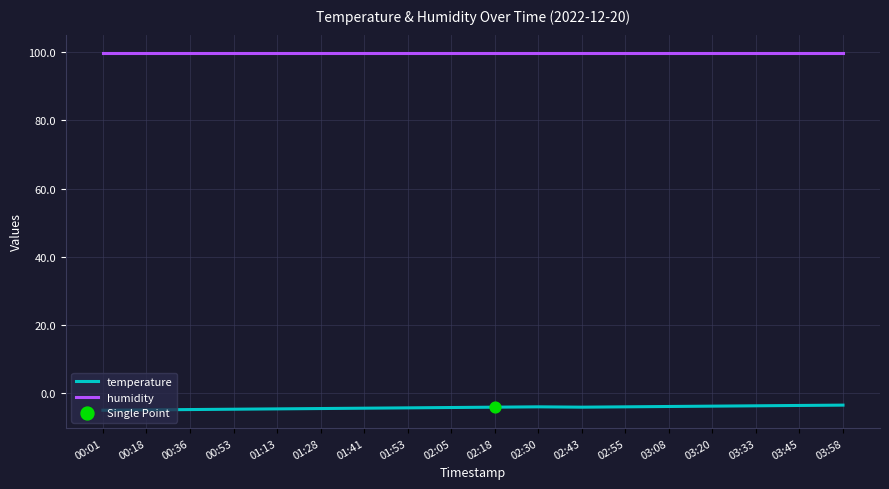

At how many categories does at least one series exceed 0?

18